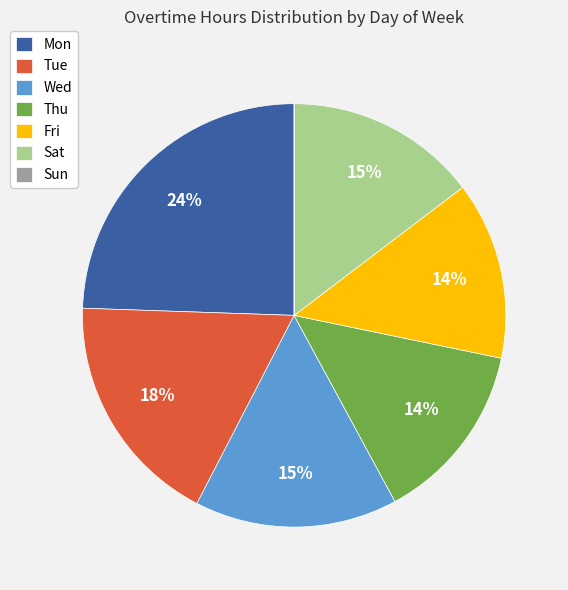

Is the sum of Thu and Mon greater than half?

No